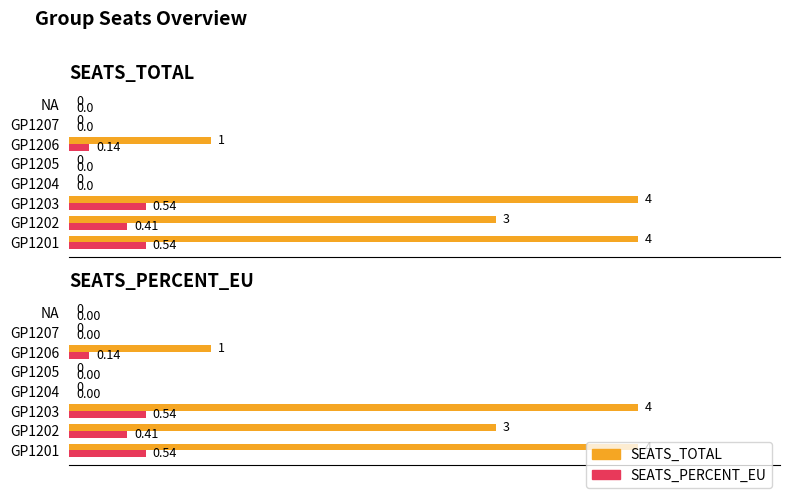

Reading left to right, extract all data points from this chart.

SEATS_TOTAL: 4.0	3.0	4.0	0.0	0.0	1.0	0.0	0.0
SEATS_PERCENT_EU: 0.5	0.4	0.5	0.0	0.0	0.1	0.0	0.0